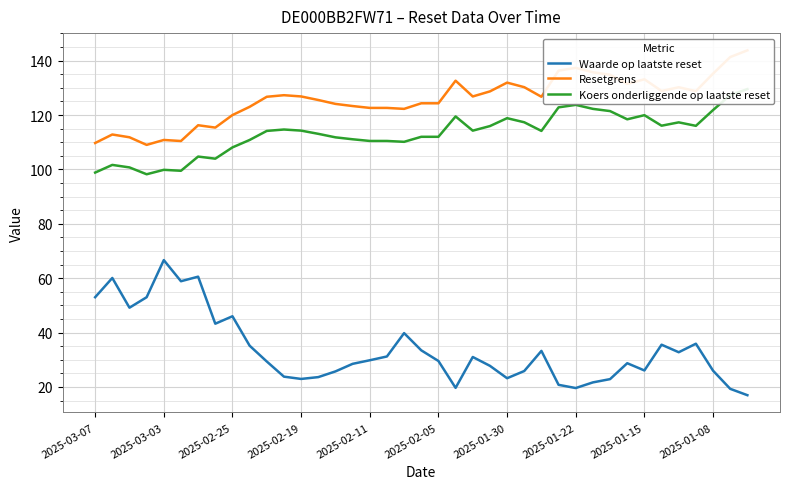

What is the difference between the Waarde op laatste reset values at 2025-03-07 and 2025-01-15?

26.9